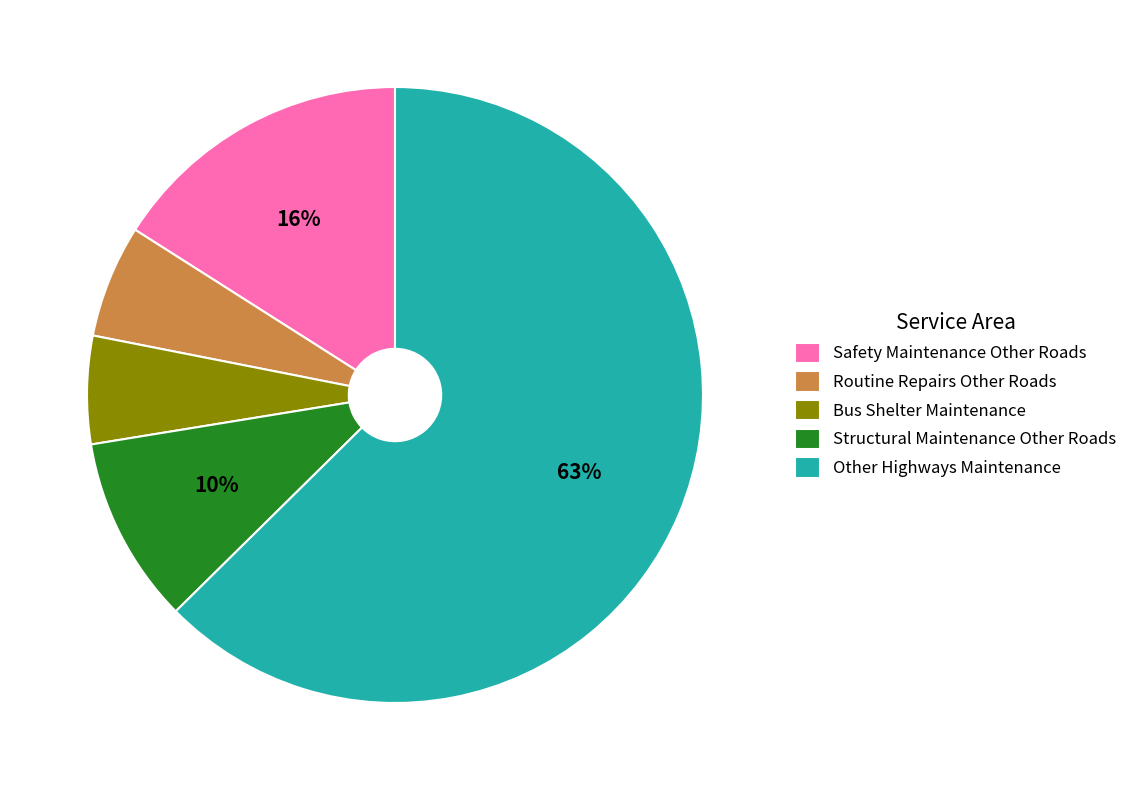

Approximately how many times larger is the value at Safety Maintenance Other Roads compared to Structural Maintenance Other Roads?

1.6